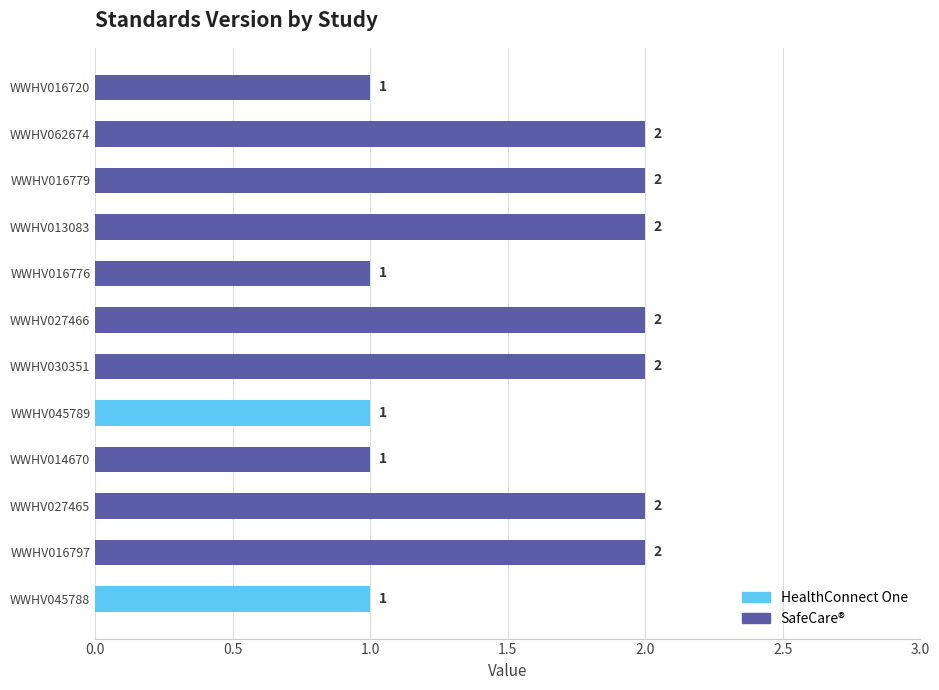

Are the bars grouped side by side (vs. stacked)?

No